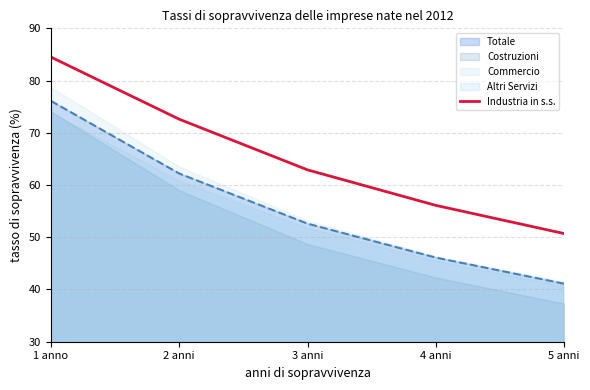

Which category has the lowest value across all series?

5 anni